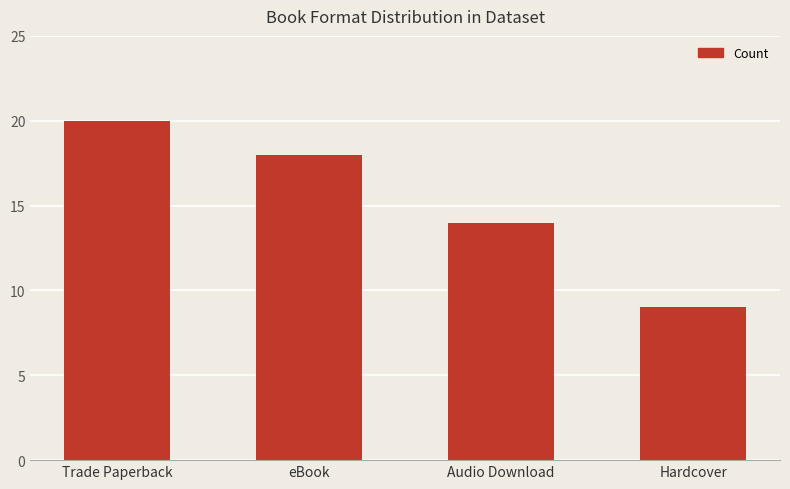

The value at eBook is 9. True or false?

False